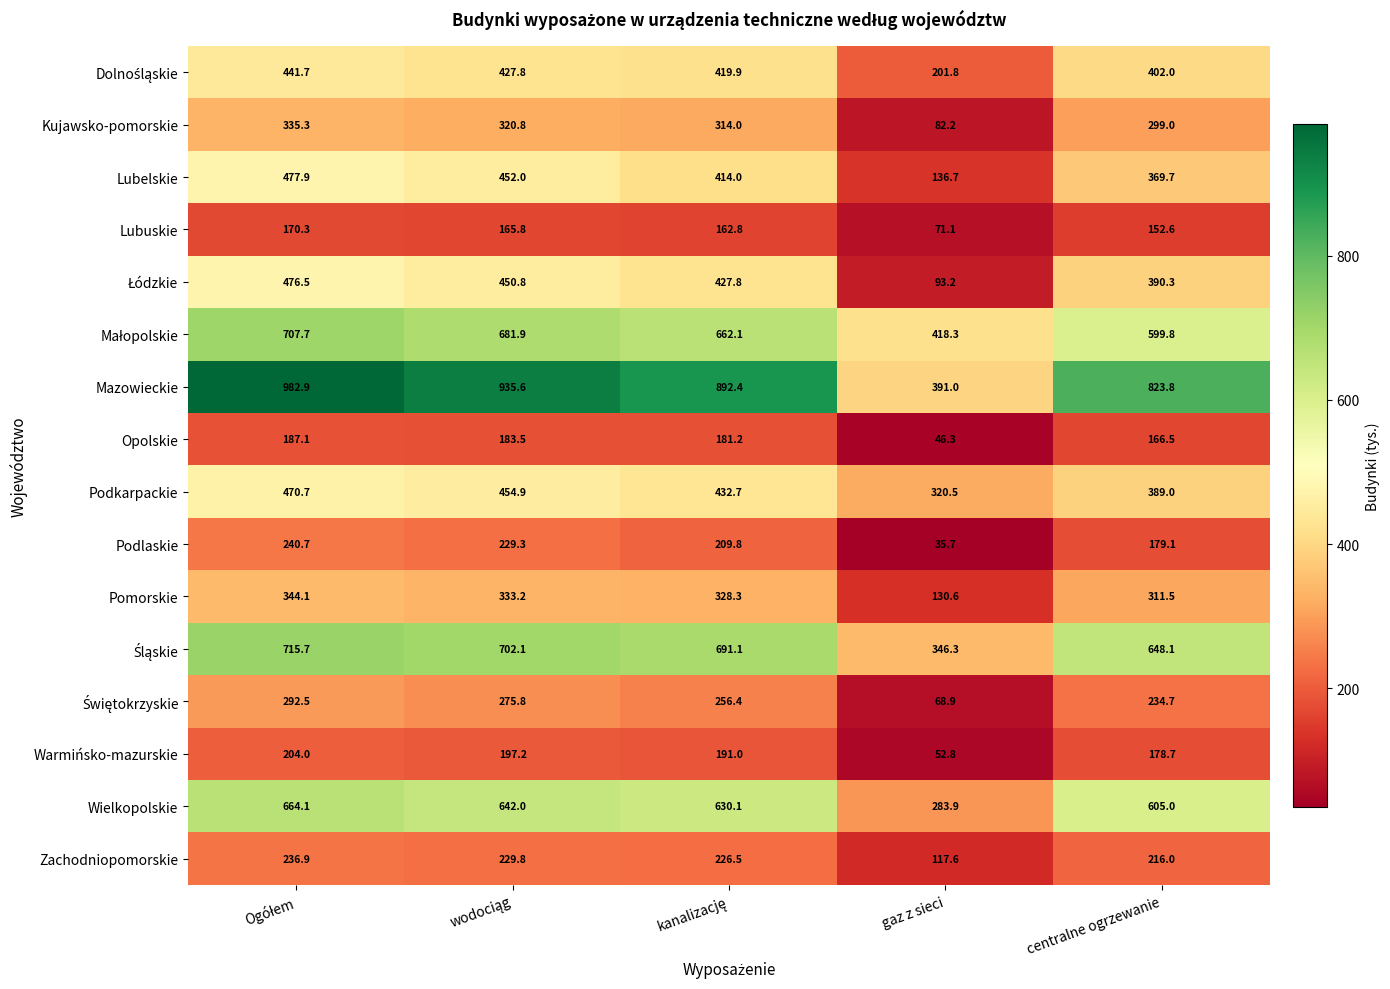

The Zachodniopomorskie series shows 117.6 at gaz z sieci. True or false?

True